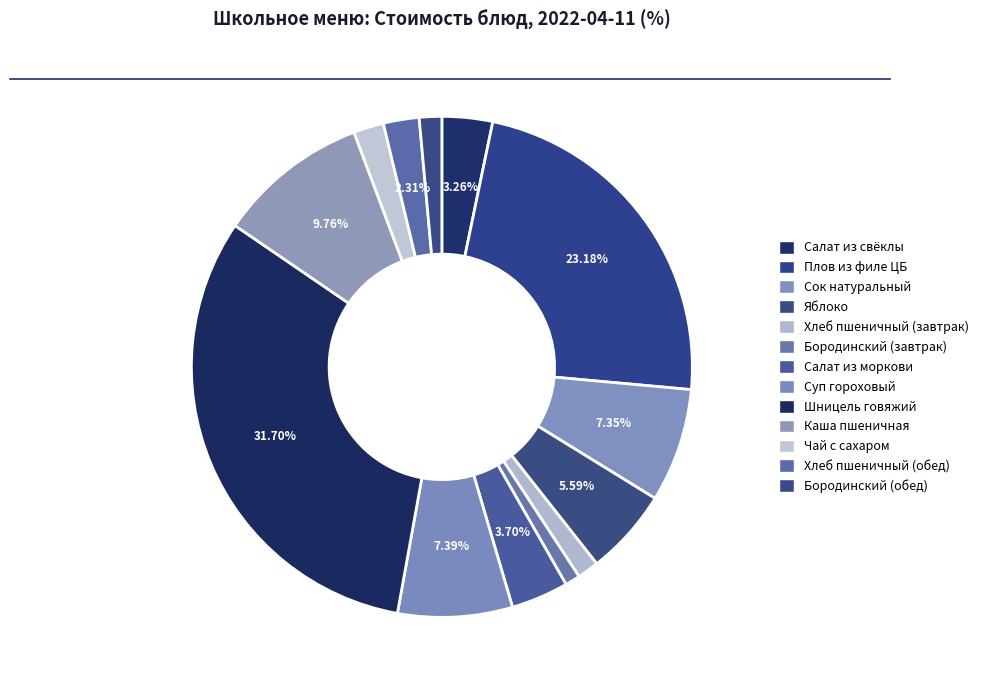

Combined, what portion of the pie is Яблоко and Суп гороховый?

13.0%